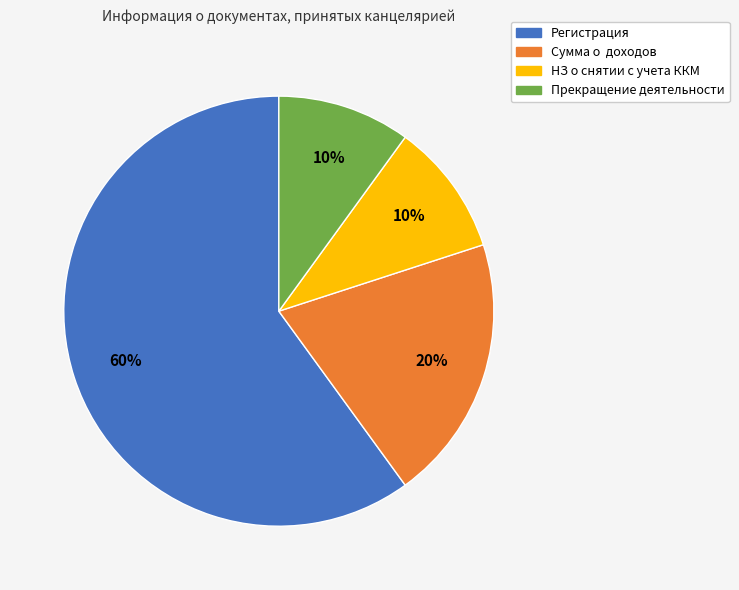

Count the number of slices in the pie.

4